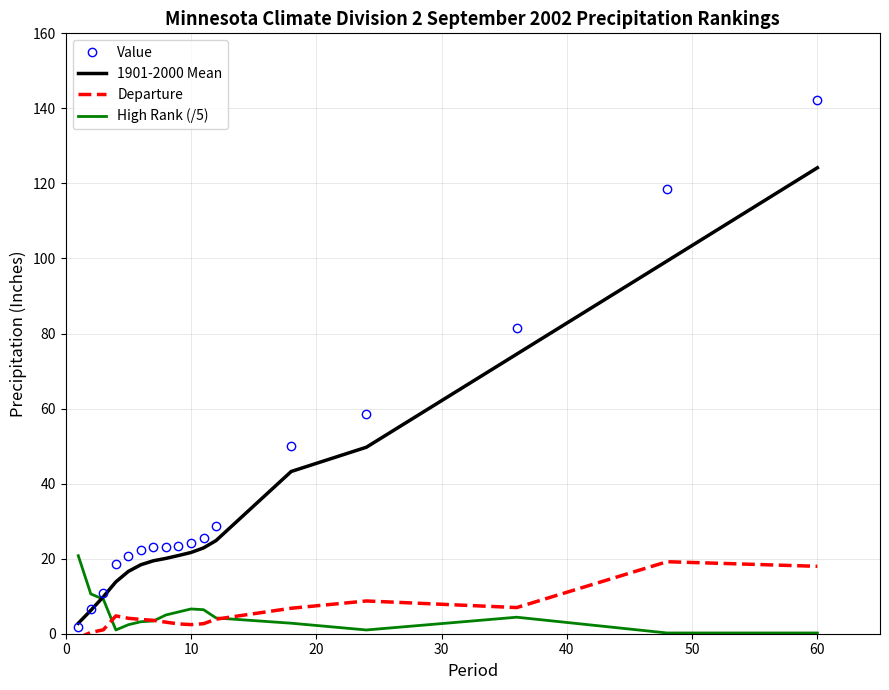

True or false: 1901-2000 Mean and Departure intersect in this chart.

False